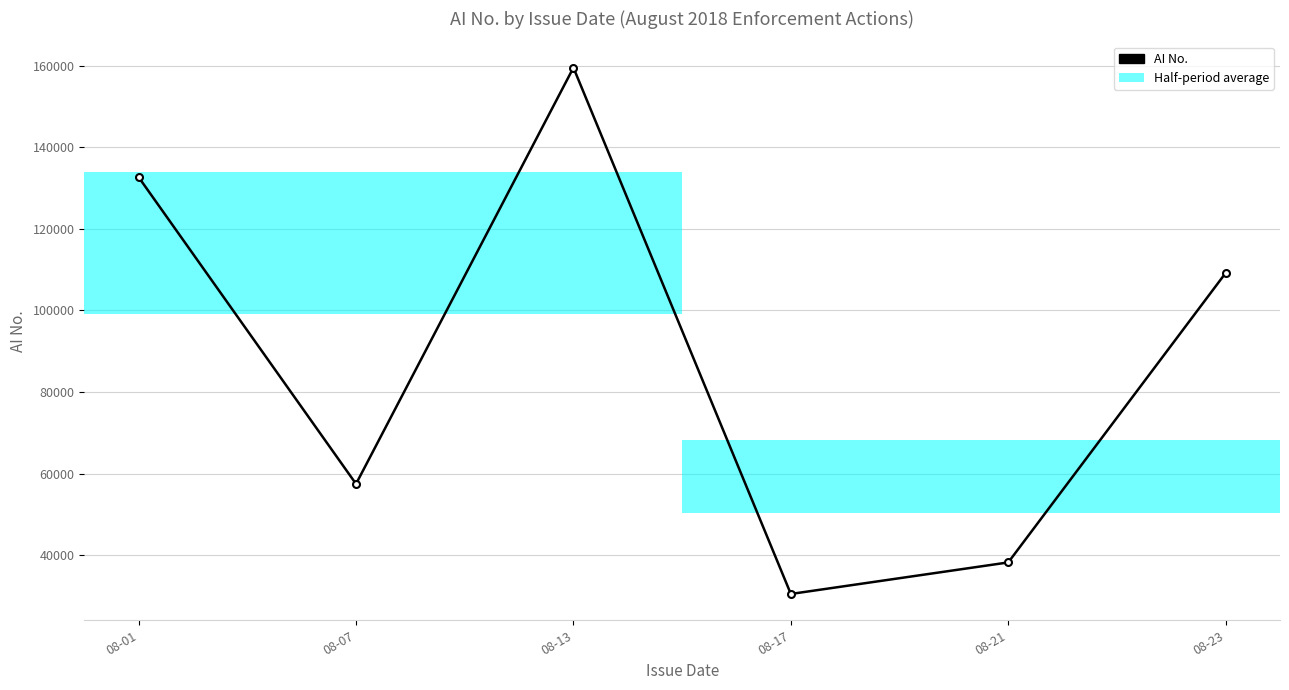

How many data points are above 109171?

3